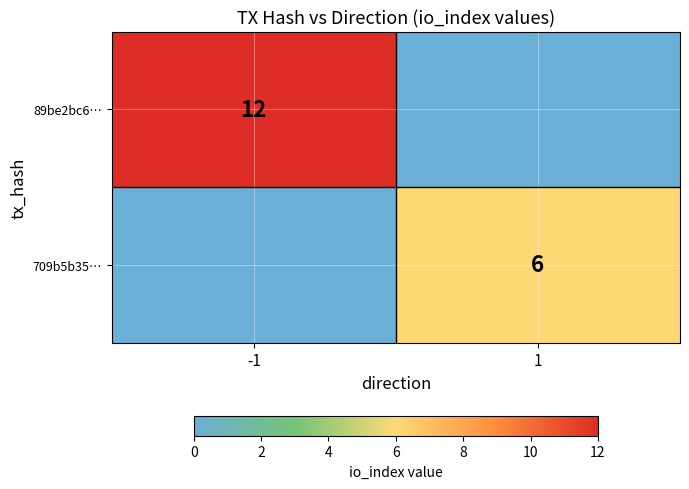

Is it true that 709b5b35… equals 6 at 1?

True